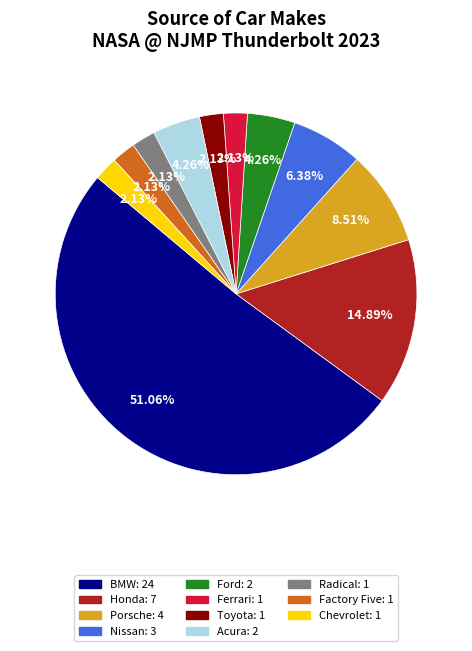

Does Ford account for over 50% of the chart?

No